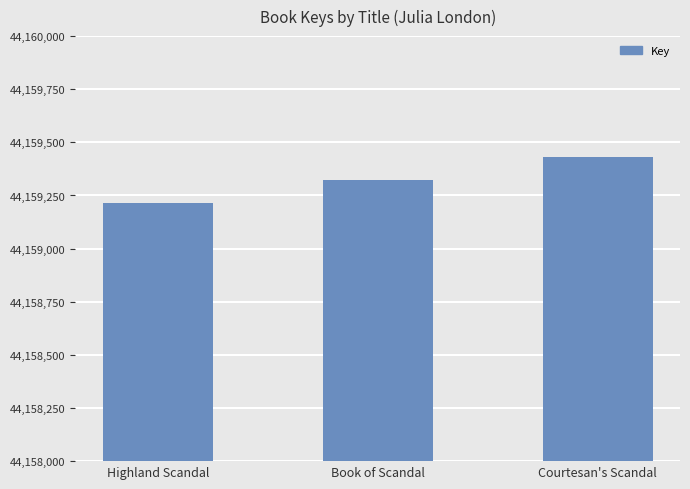

What is the difference between the maximum and minimum values?

218